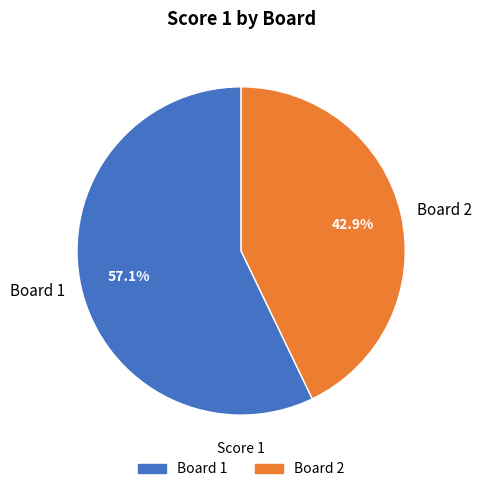

Which has a higher value, Board 1 or Board 2?

Board 1